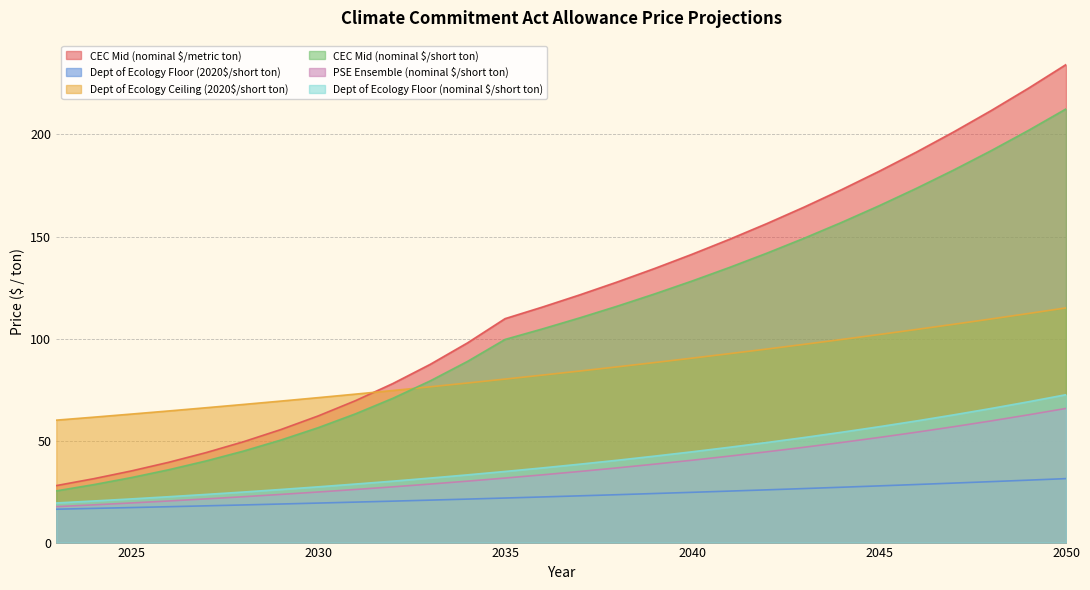

What are all the series names shown in the legend?

CEC Mid (nominal $/metric ton), Dept of Ecology Floor (2020$/short ton), Dept of Ecology Ceiling (2020$/short ton), CEC Mid (nominal $/short ton), PSE Ensemble (nominal $/short ton), Dept of Ecology Floor (nominal $/short ton)